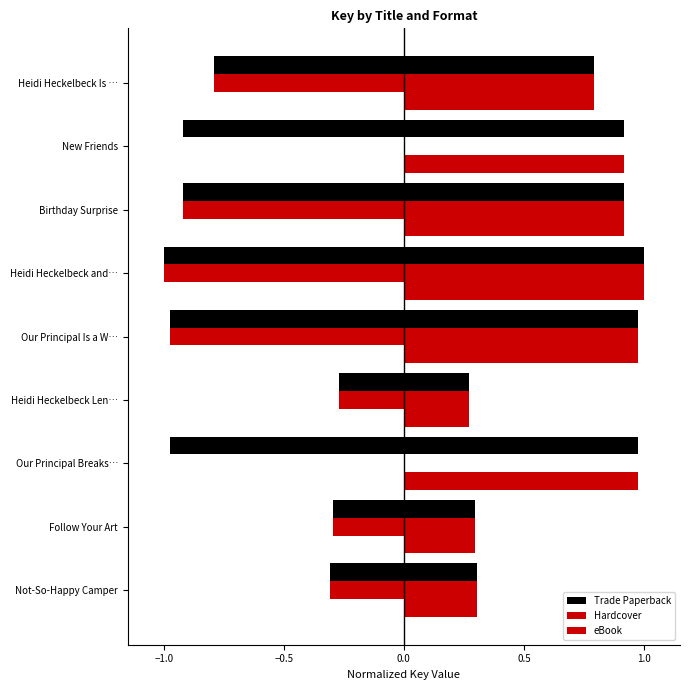

What is the average value of the Trade Paperback series?

-0.7